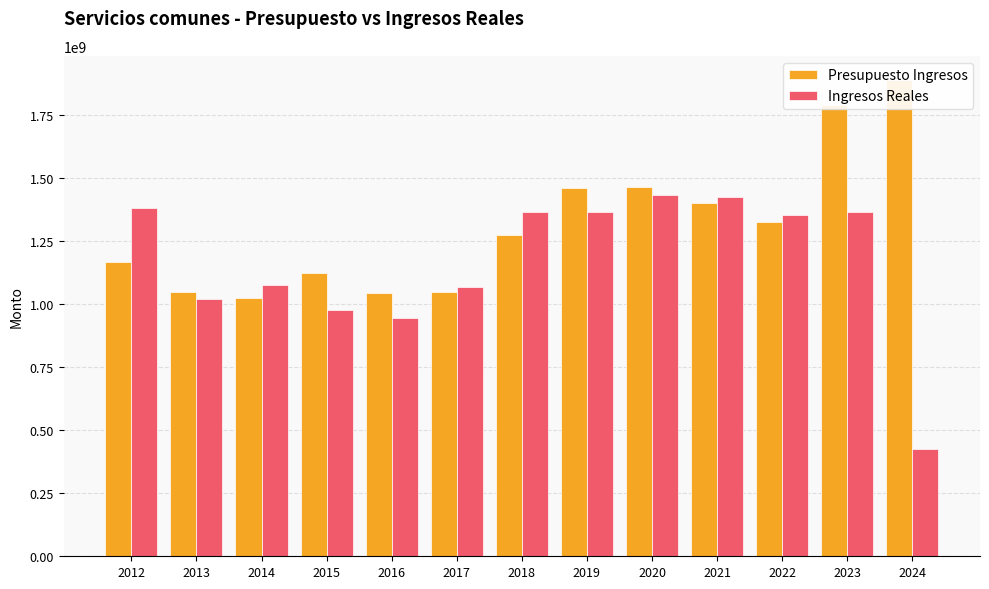

List the series in order of their overall mean, lowest first.

Ingresos Reales, Presupuesto Ingresos